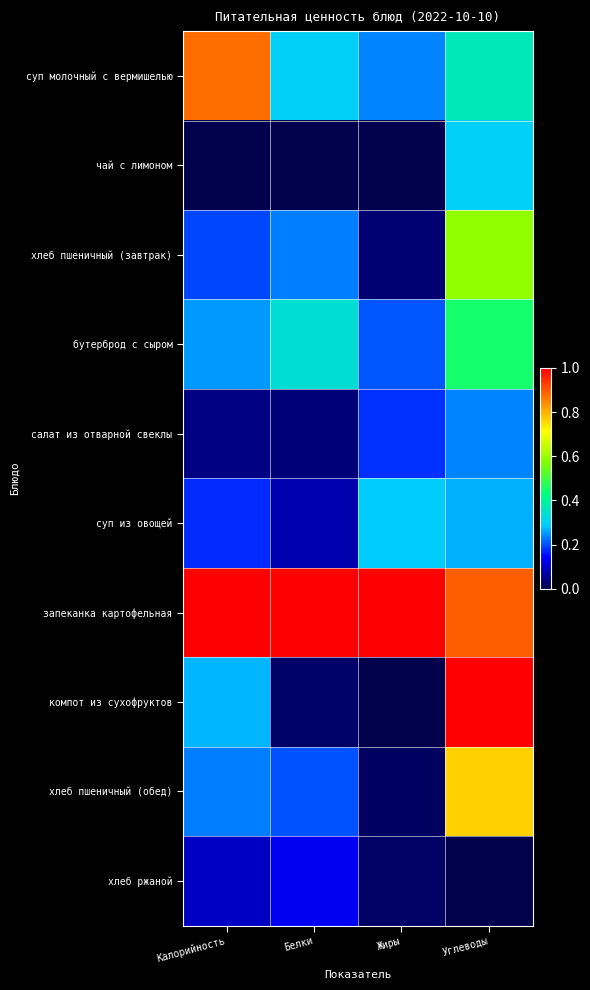

Reading left to right, what are all the values shown in this chart?

суп молочный с вермишелью: Калорийность=0.9	Белки=0.3	Жиры=0.2	Углеводы=0.4
чай с лимоном: Калорийность=0.0	Белки=0.0	Жиры=0.0	Углеводы=0.3
хлеб пшеничный (завтрак): Калорийность=0.2	Белки=0.2	Жиры=0.0	Углеводы=0.6
бутерброд с сыром: Калорийность=0.3	Белки=0.3	Жиры=0.2	Углеводы=0.5
салат из отварной свеклы: Калорийность=0.0	Белки=0.0	Жиры=0.2	Углеводы=0.2
суп из овощей: Калорийность=0.2	Белки=0.1	Жиры=0.3	Углеводы=0.3
запеканка картофельная: Калорийность=1.0	Белки=1.0	Жиры=1.0	Углеводы=0.9
компот из сухофруктов: Калорийность=0.3	Белки=0.0	Жиры=0.0	Углеводы=1.0
хлеб пшеничный (обед): Калорийность=0.2	Белки=0.2	Жиры=0.0	Углеводы=0.8
хлеб ржаной: Калорийность=0.1	Белки=0.1	Жиры=0.0	Углеводы=0.0